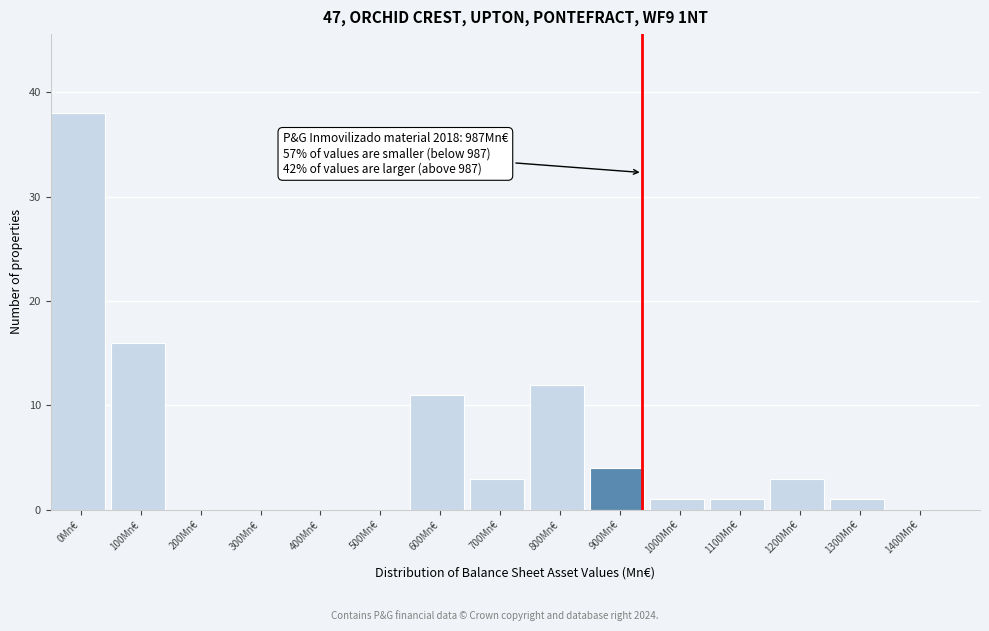

Reading left to right, extract all data points from this chart.

0Mn€=38	100Mn€=16	200Mn€=0	300Mn€=0	400Mn€=0	500Mn€=0	600Mn€=11	700Mn€=3	800Mn€=12	900Mn€=4	1000Mn€=1	1100Mn€=1	1200Mn€=3	1300Mn€=1	1400Mn€=0